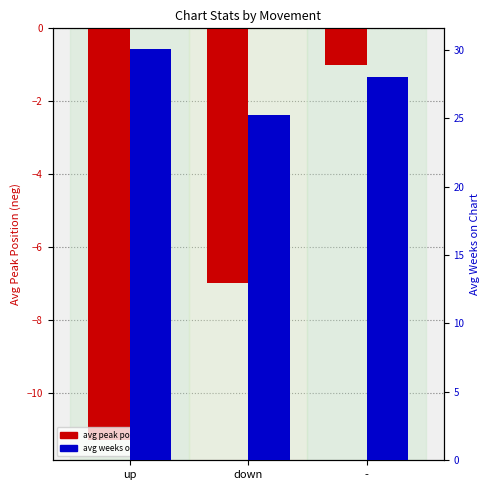

How many bars are there in each group?

2